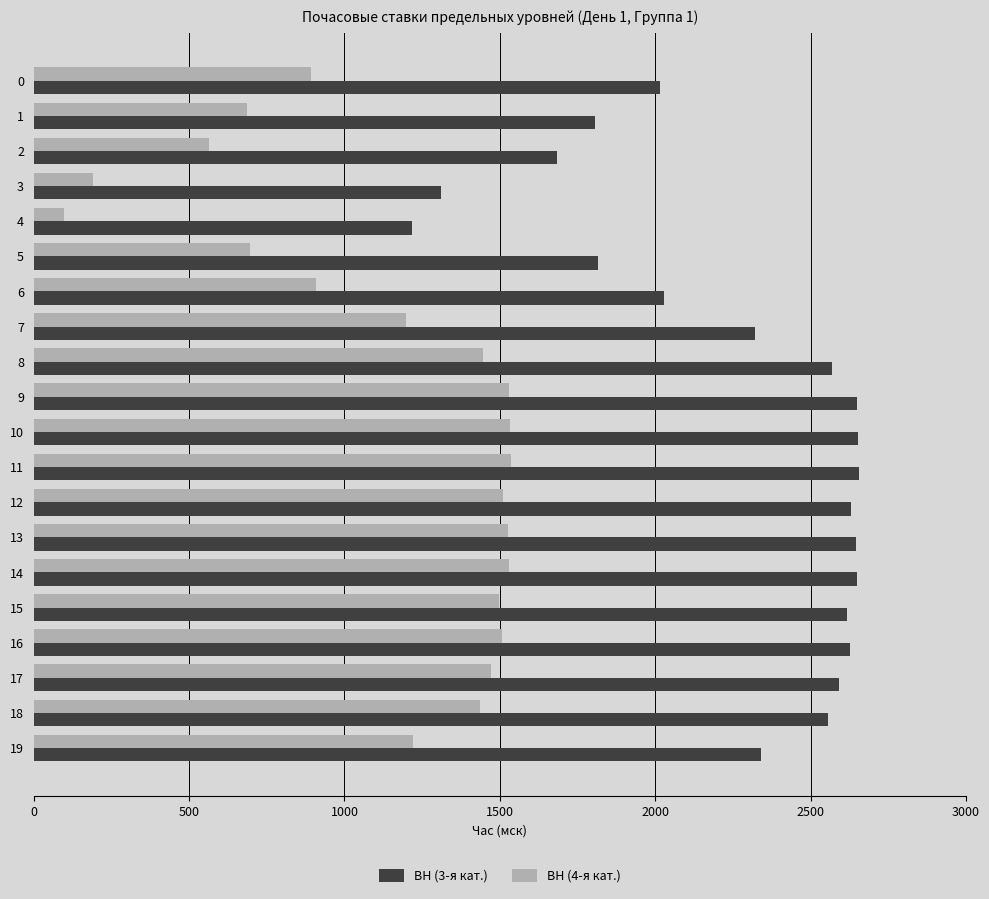

What is the lowest value of the ВН (4-я кат.) series?

98.0